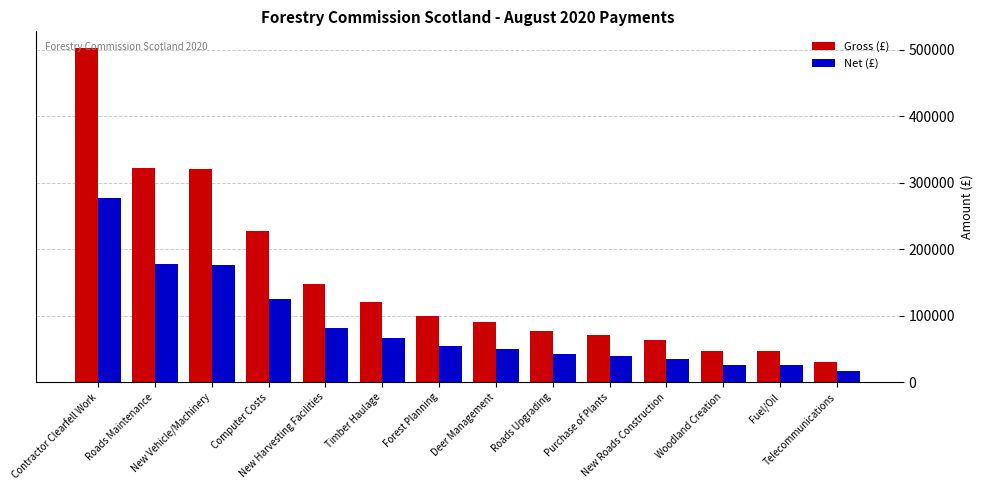

What is the minimum value shown in the chart?

16650.9